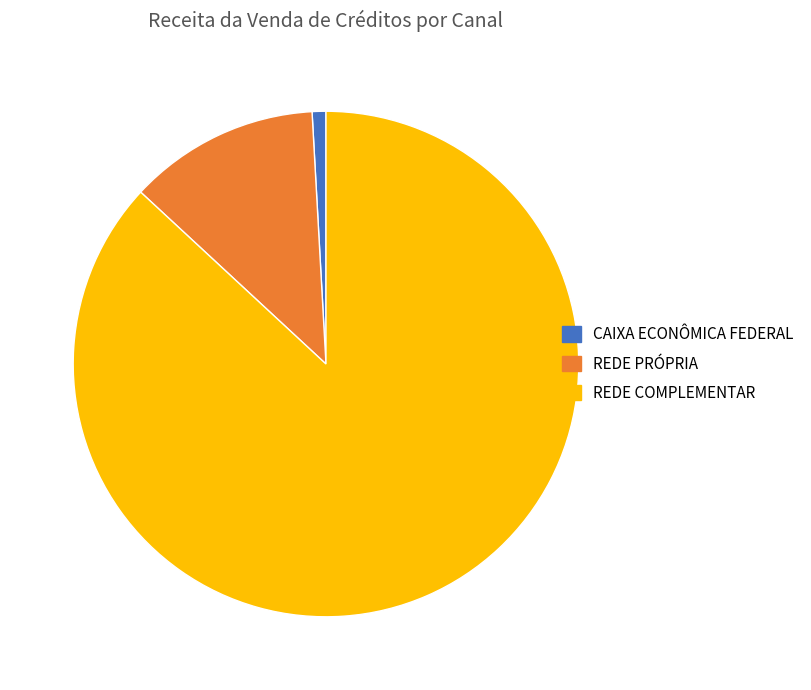

Is there a majority slice in this chart?

Yes